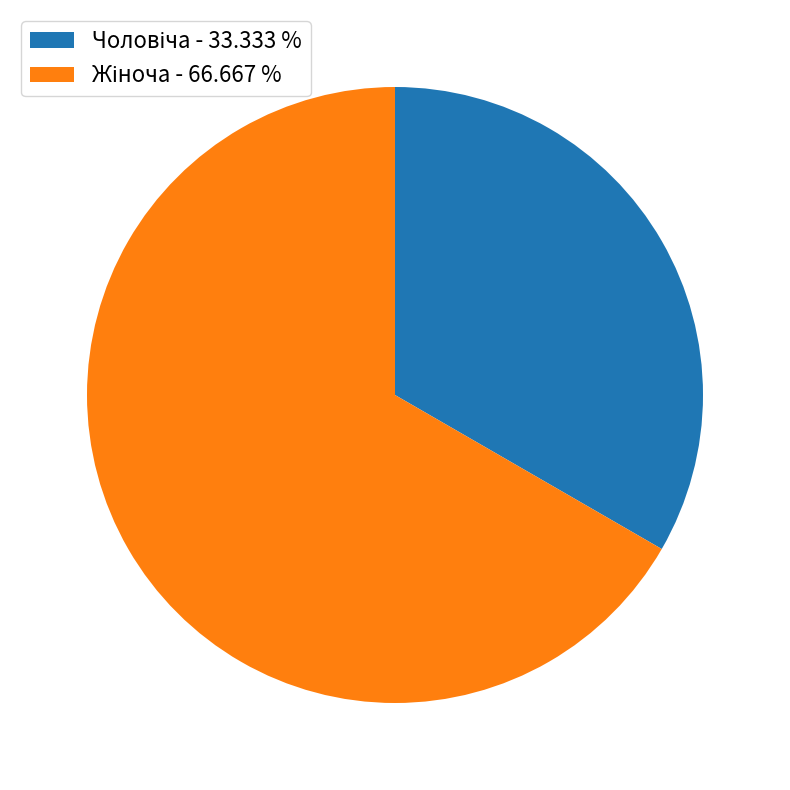

Is there a majority slice in this chart?

Yes